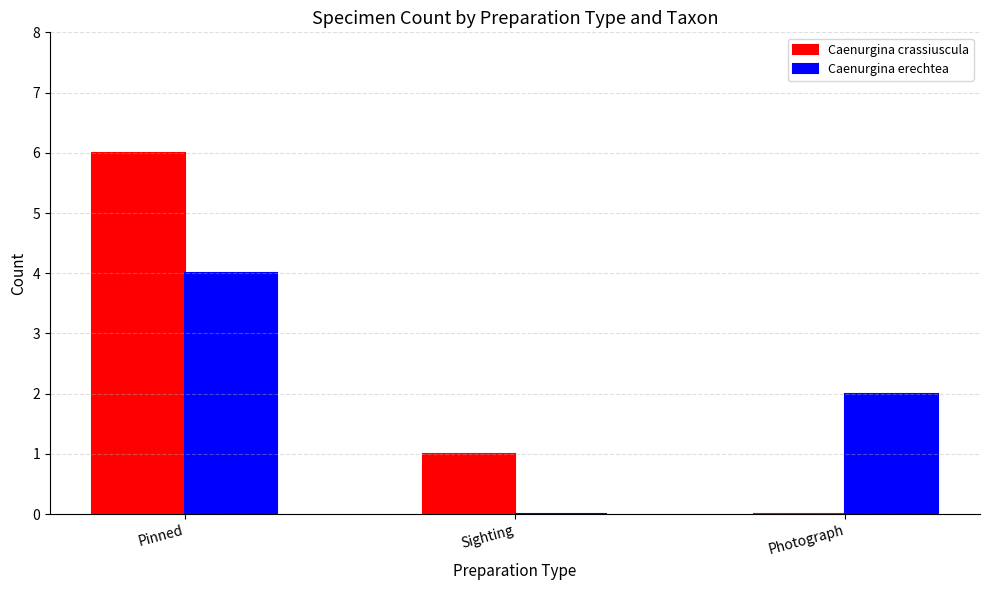

At which category is the sum across all series the highest?

Pinned